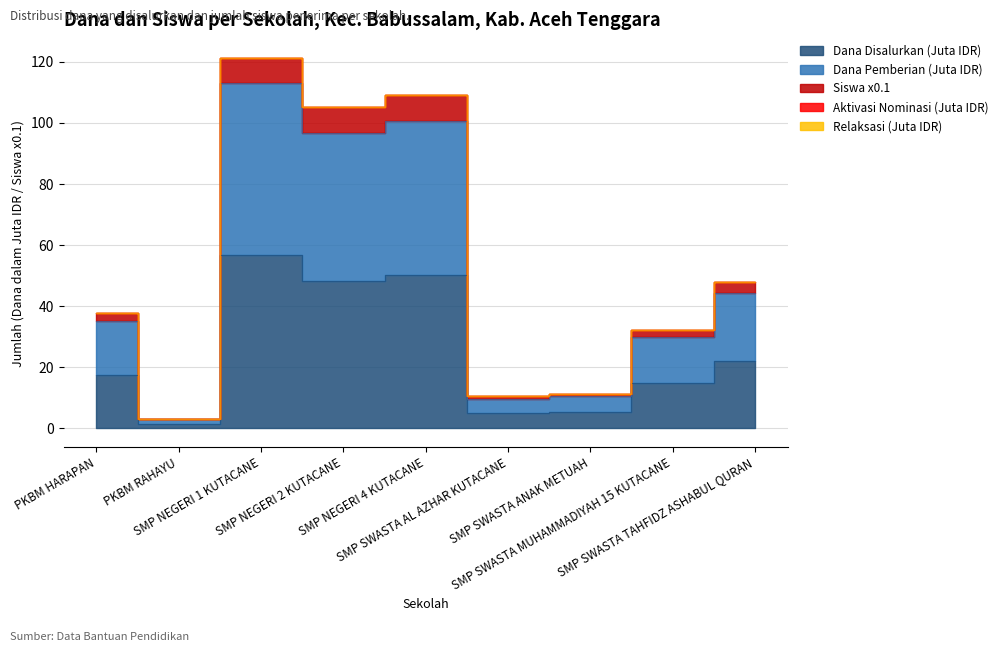

What is the smallest value displayed?

1.5